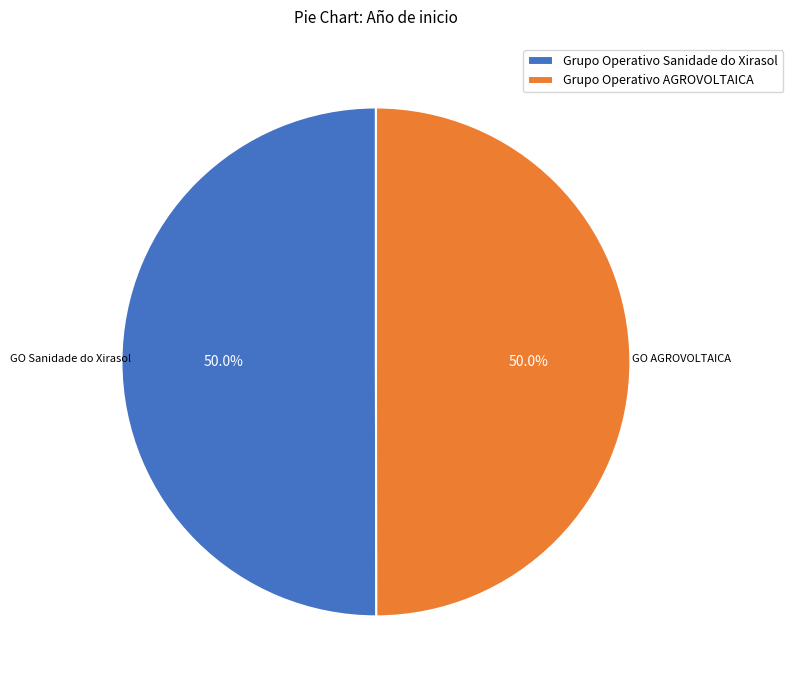

What portion of the pie excludes Grupo Operativo Sanidade do Xirasol?

50.0%